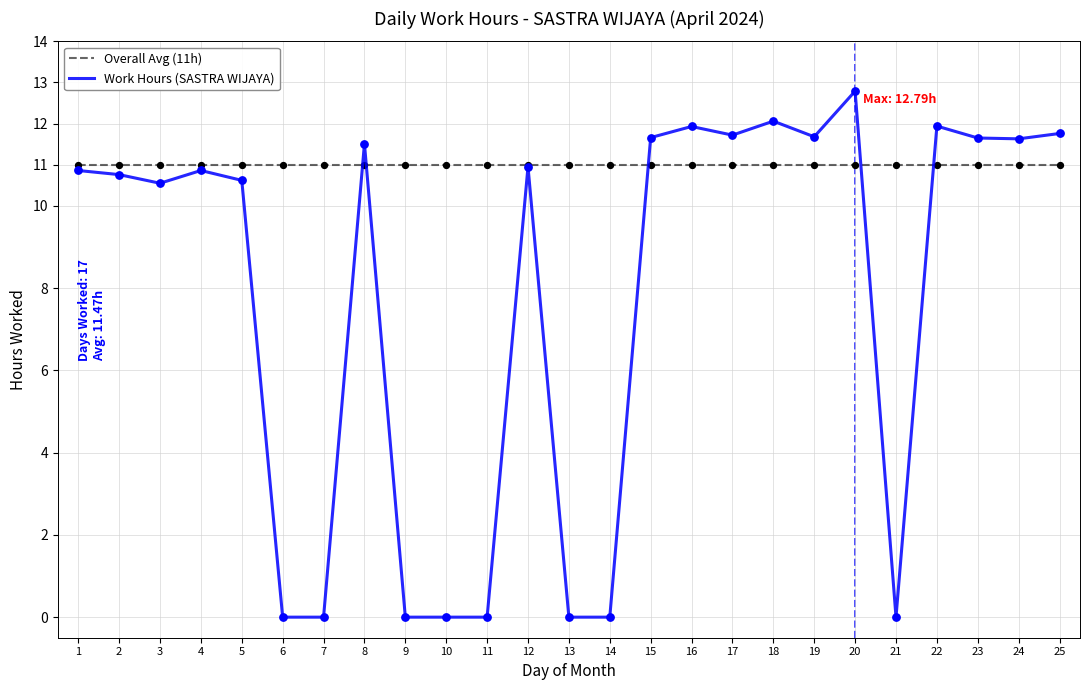

Which series has the largest total across all categories?

Overall Avg (11h)